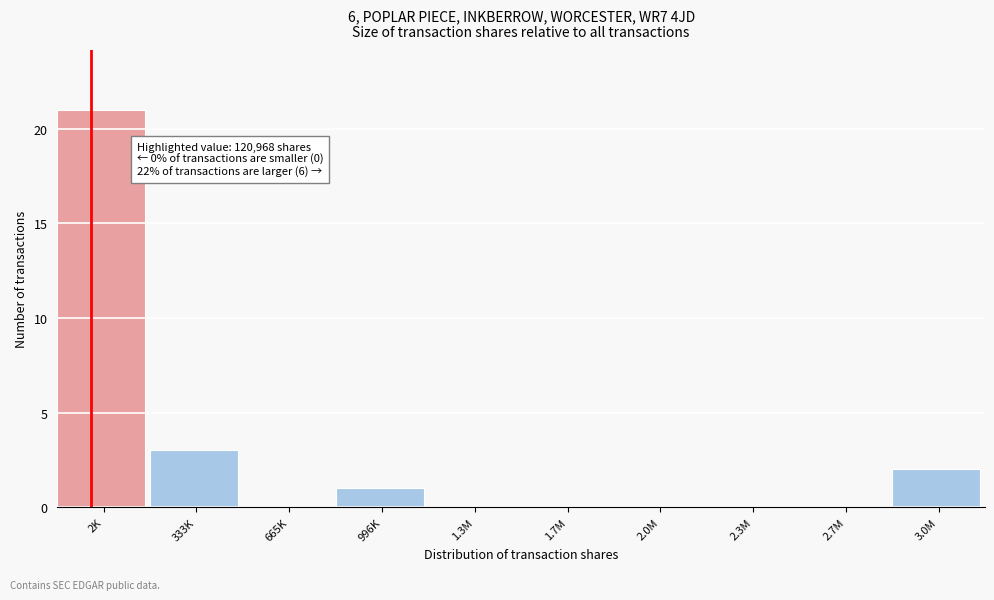

Reading left to right, transcribe all the data shown in this chart.

2K=21	333K=3	665K=0	996K=1	1.3M=0	1.7M=0	2.0M=0	2.3M=0	2.7M=0	3.0M=2